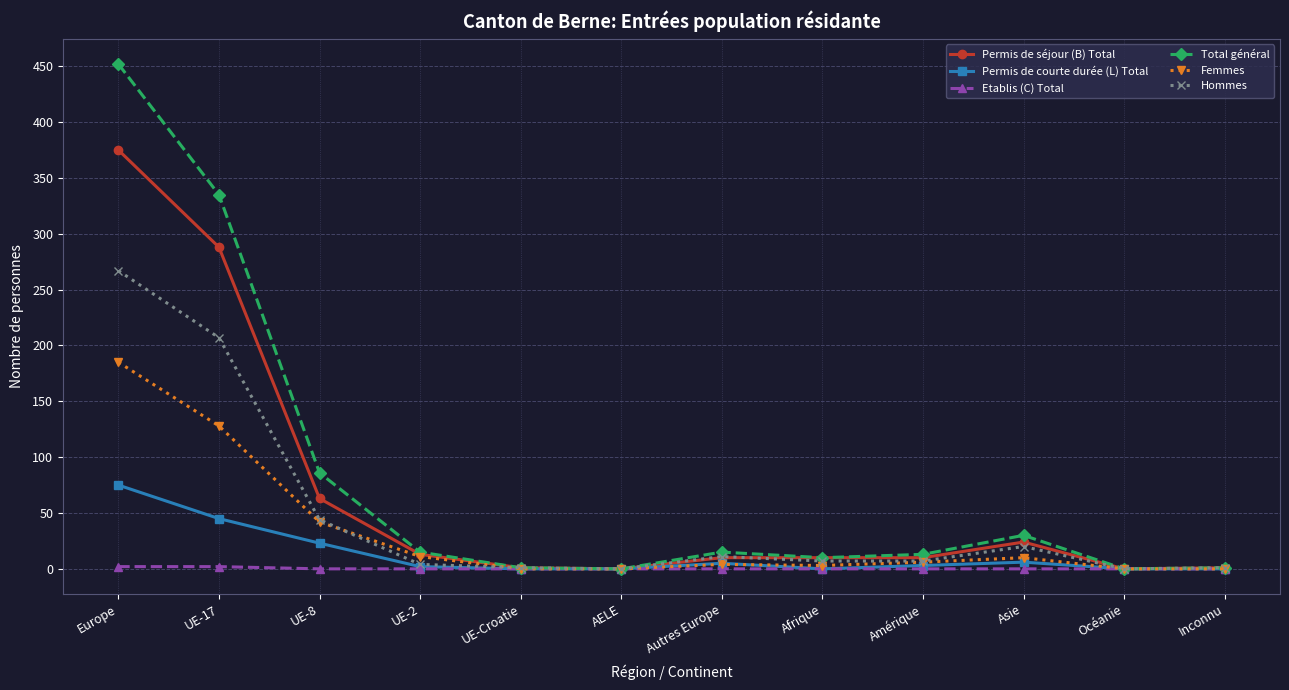

What is the maximum value for Permis de séjour (B) Total?

375